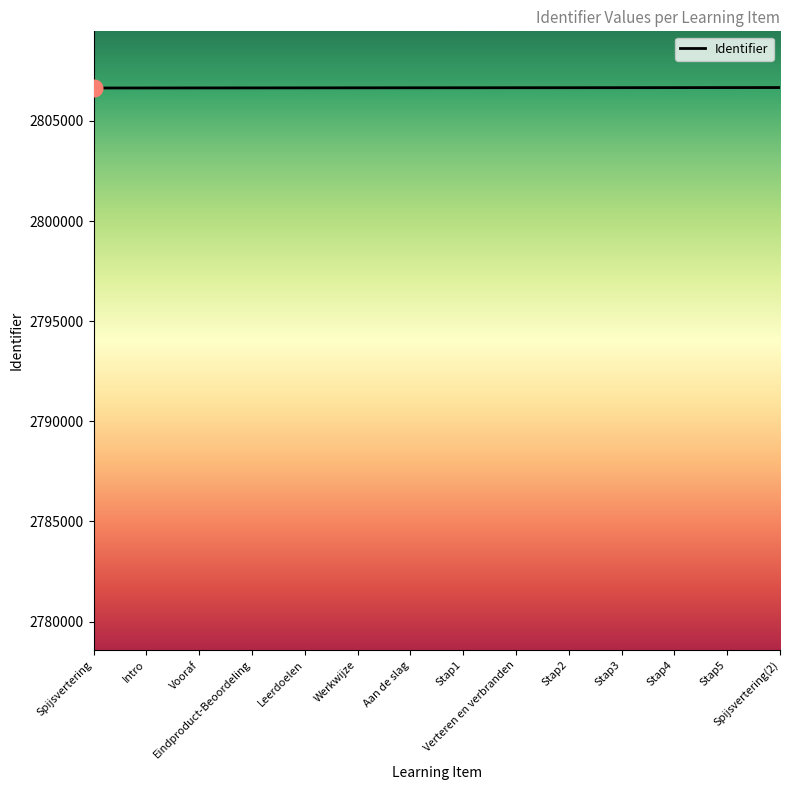

What is the smallest value displayed?

2806641